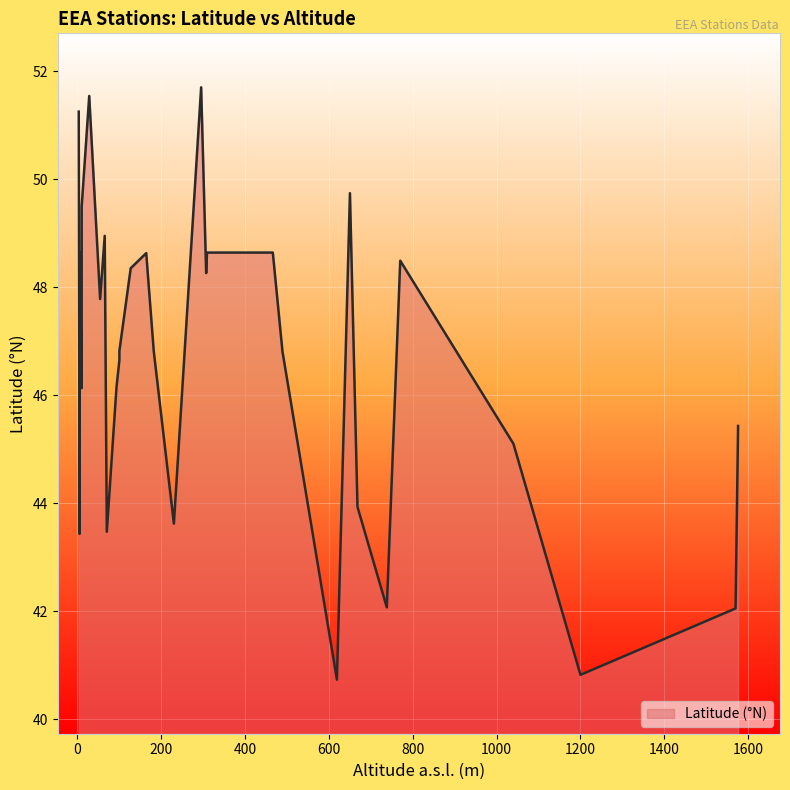

Rank the categories by value from highest to lowest.

295, 28, 3, 650, 10, 65, 5, 309, 466, 164, 770, 127, 307, 54, 100, 182, 489, 100, 93, 10, 1576, 1040, 668, 230, 70, 5, 738, 1570, 1200, 619